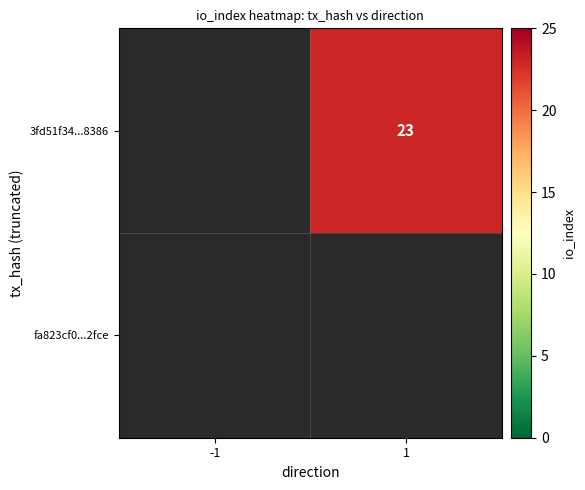

How many values in 3fd51f34...8386 are above zero?

1